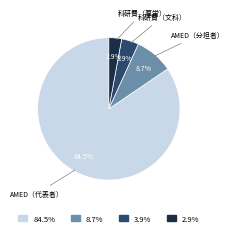

What is the majority slice?

AMED（代表者）